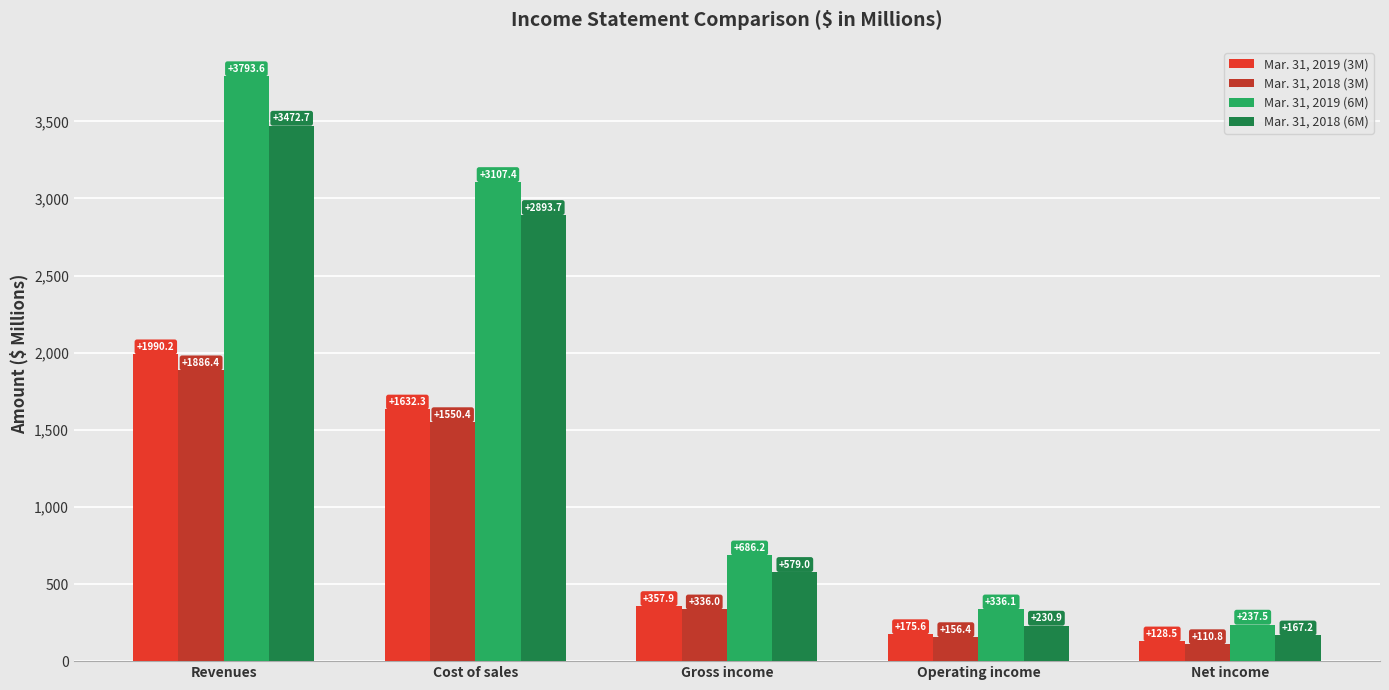

What is the difference between the second highest and minimum values in the Mar. 31, 2019 (6M) series?

2869.9